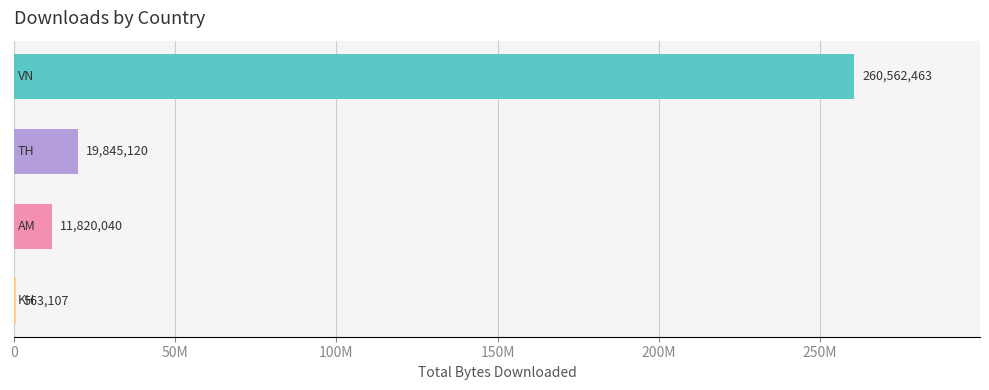

What is the maximum value shown in the chart?

260562463